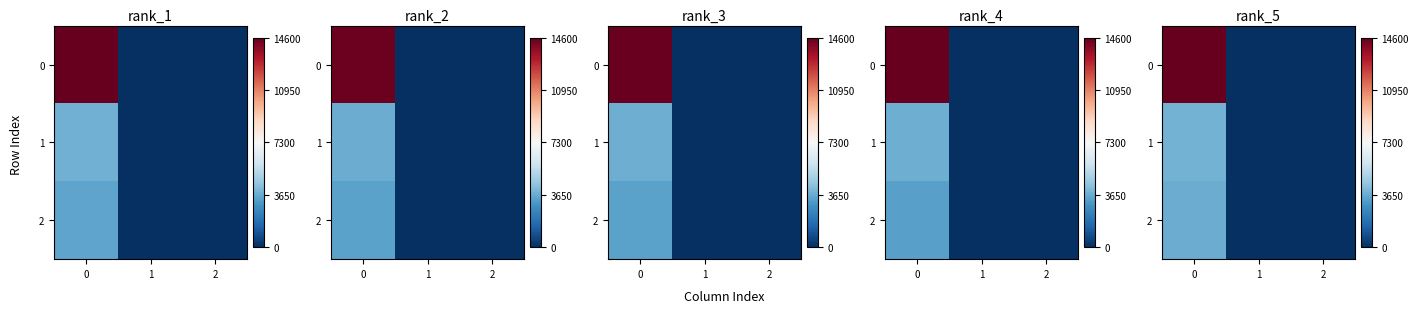

At 0, list the series in order from largest to smallest.

row_0, row_1, row_2